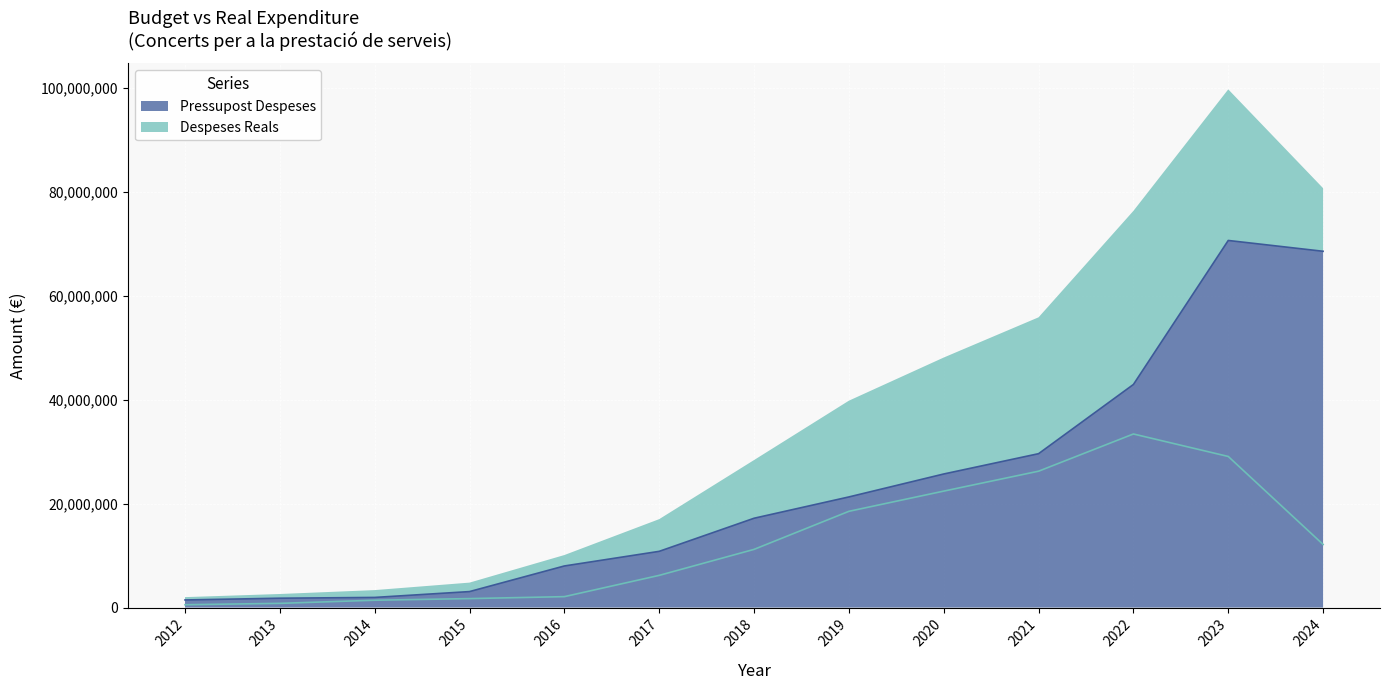

What is the approximate value of Pressupost Despeses at 2024?

68518728